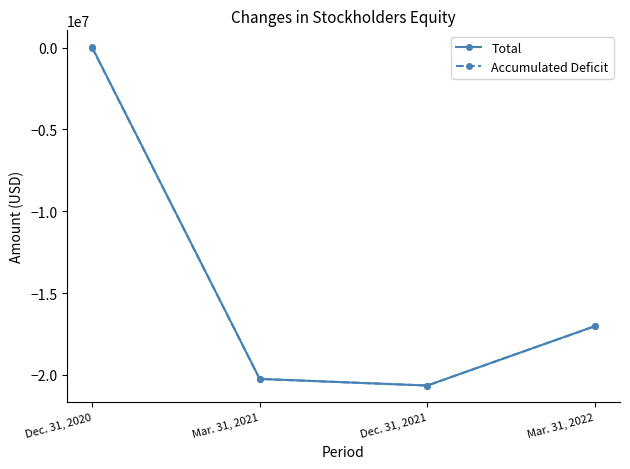

True or false: Accumulated Deficit and Total cross at least once.

False